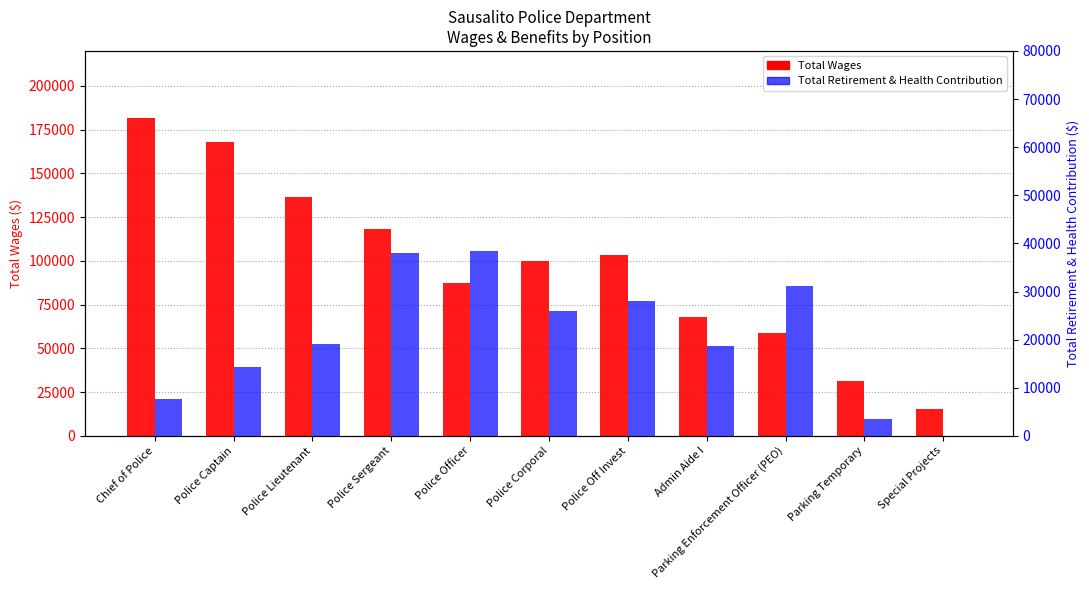

What is the label of the 9th bar from the right?

Police Lieutenant